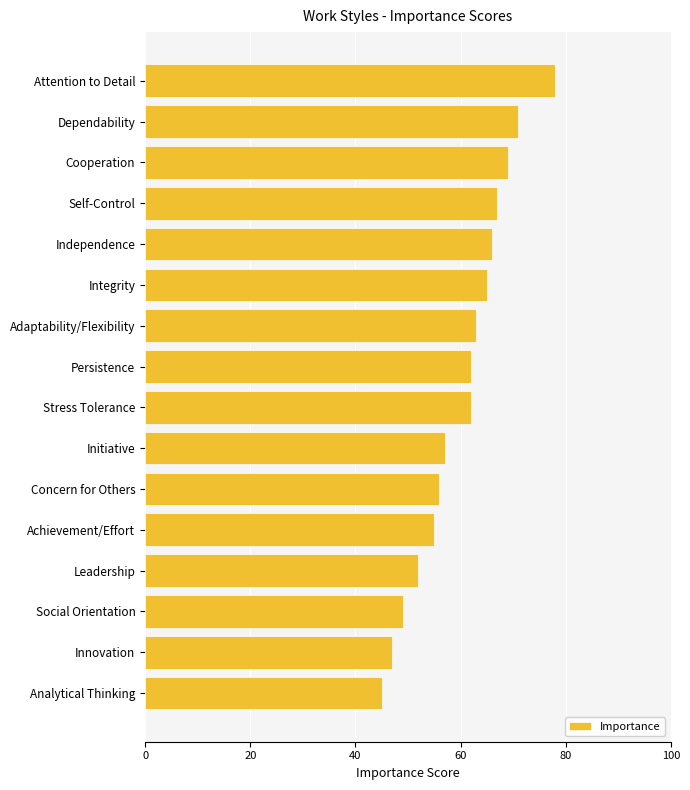

What position from the top is Adaptability/Flexibility?

7